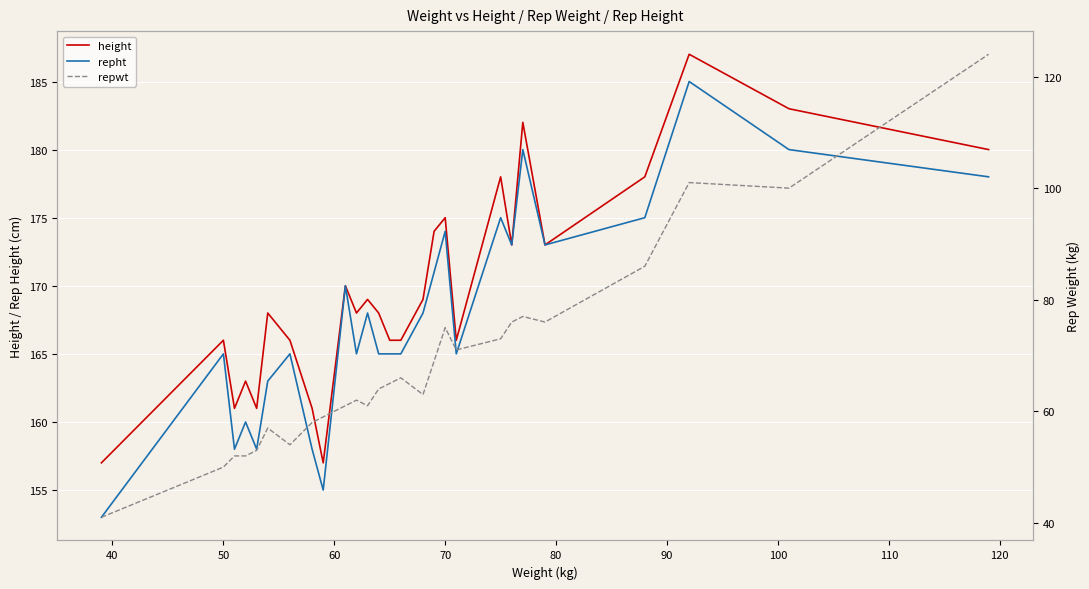

What is the highest value of the repht series?

185